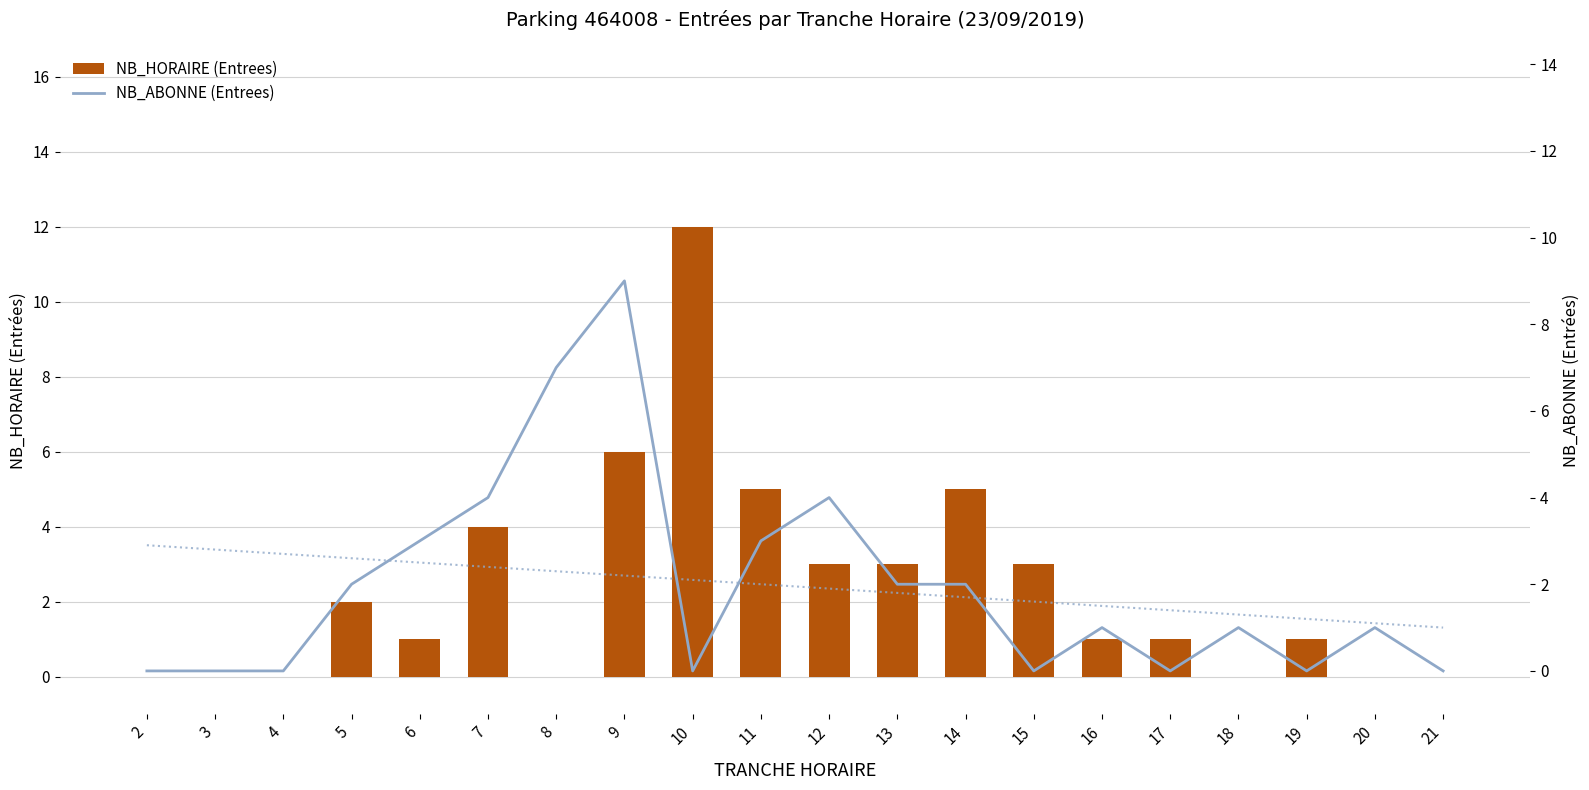

Count the NB_ABONNE (Entrees) values in the range 0 to 3.

16